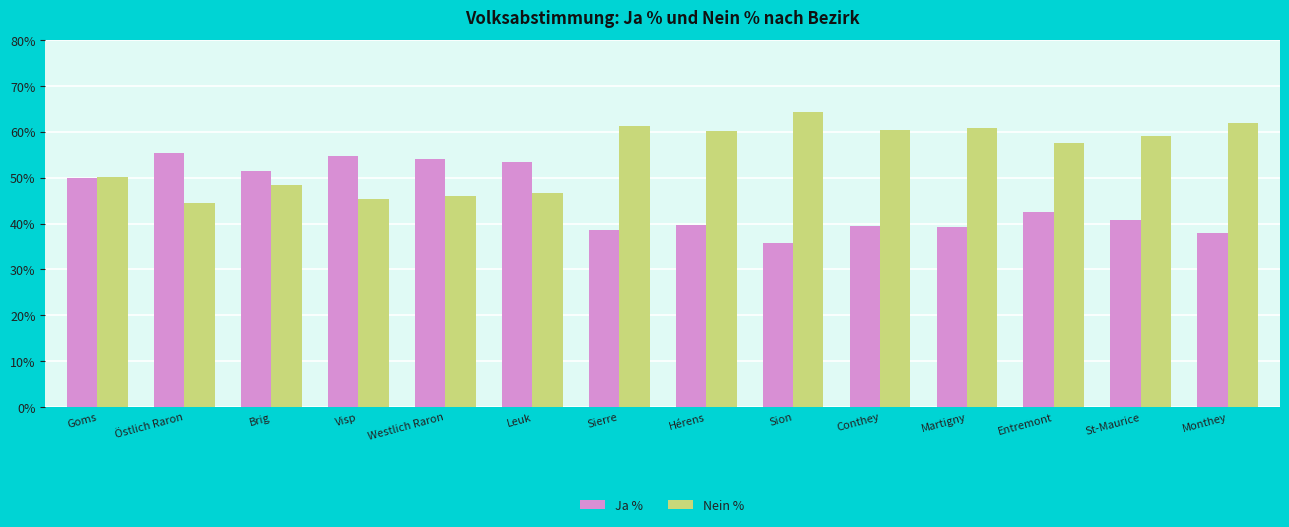

What is the sum of all Ja % values?

633.2